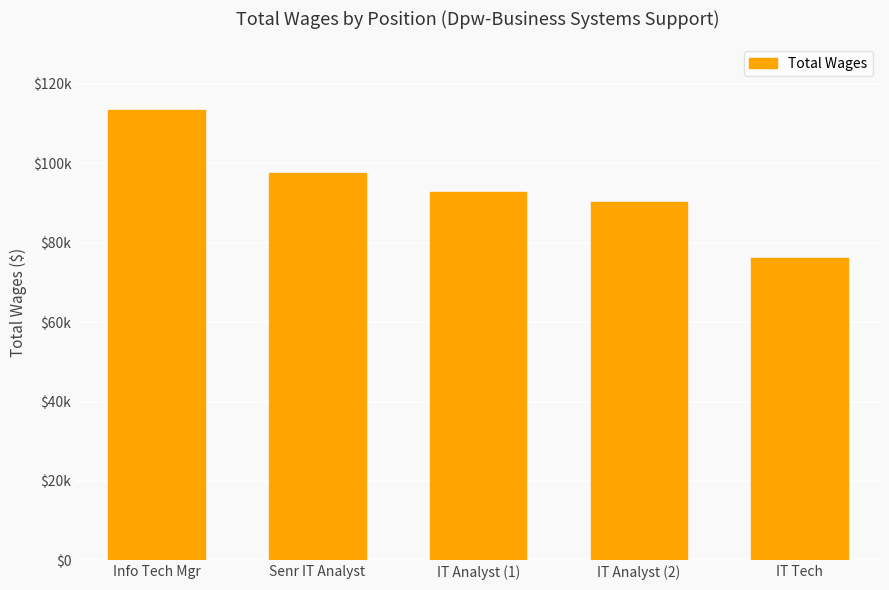

At which category does the chart reach its minimum across all series?

IT Tech